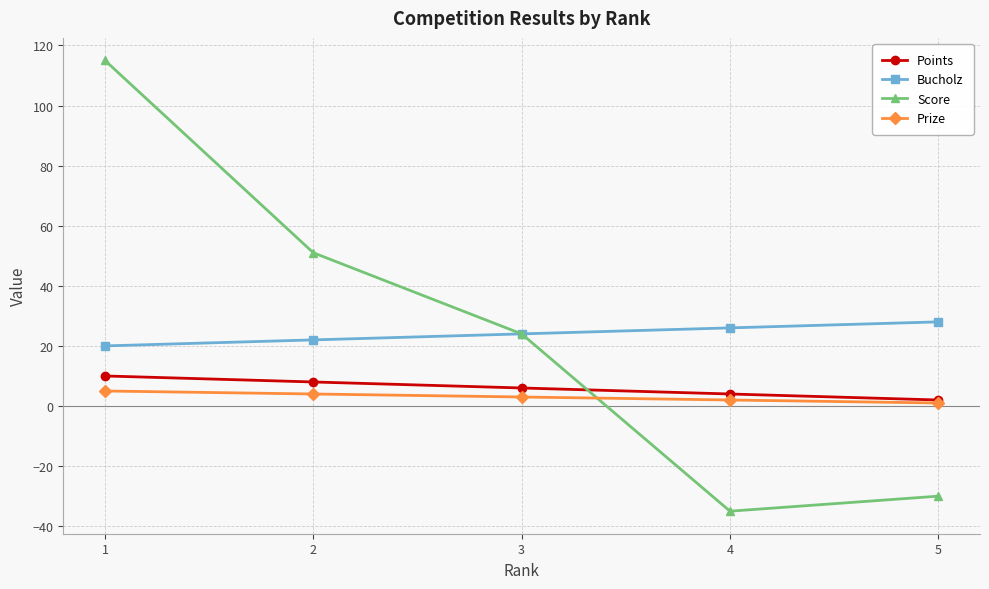

What is the sum of the Points values at 5 and 1?

12